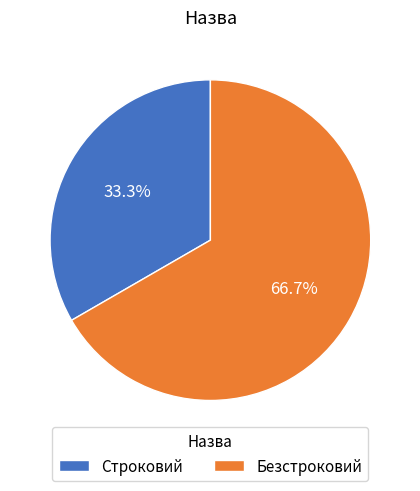

Is it true that Строковий is 20% of the pie?

False